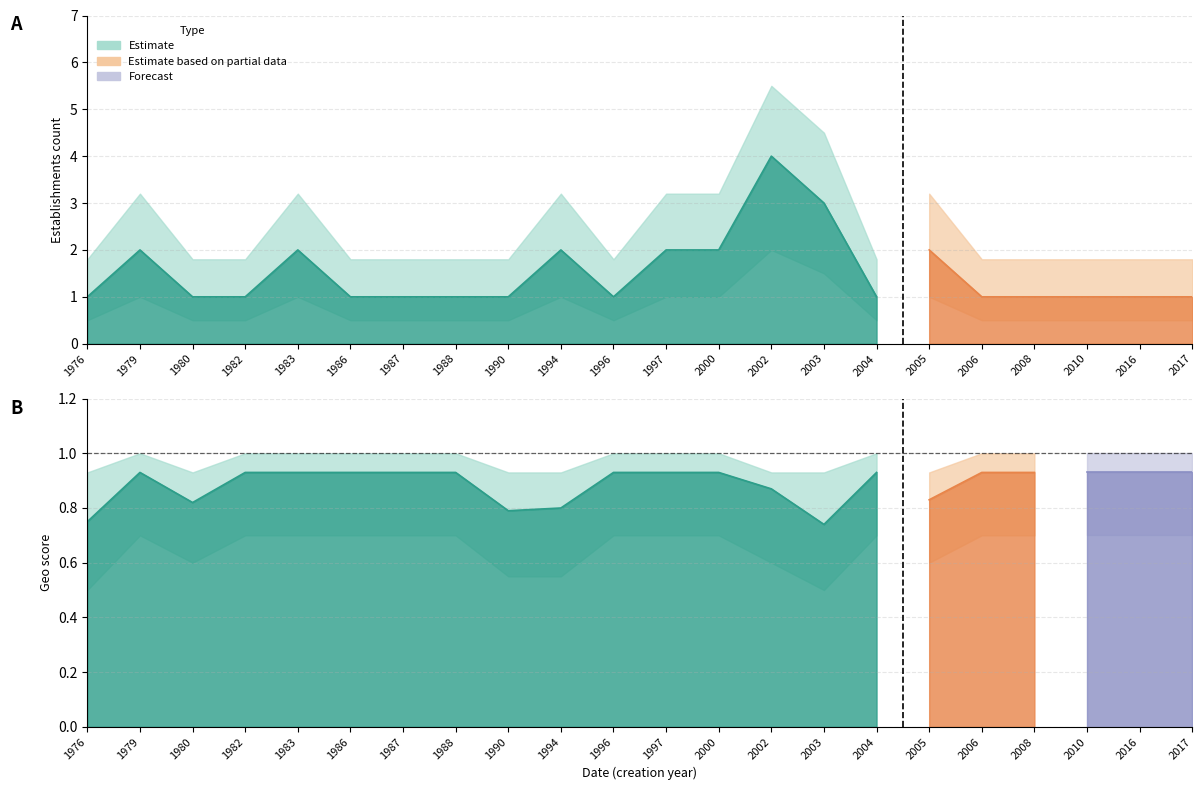

At which label does geo_score_upper reach its peak?

1979